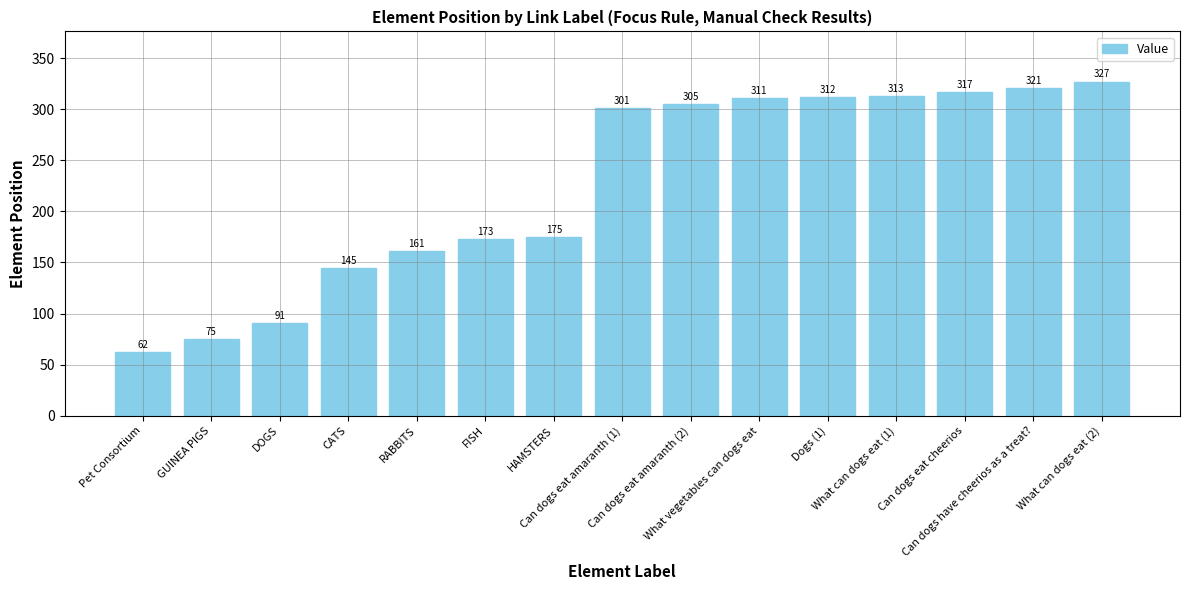

What is the smallest value displayed?

62